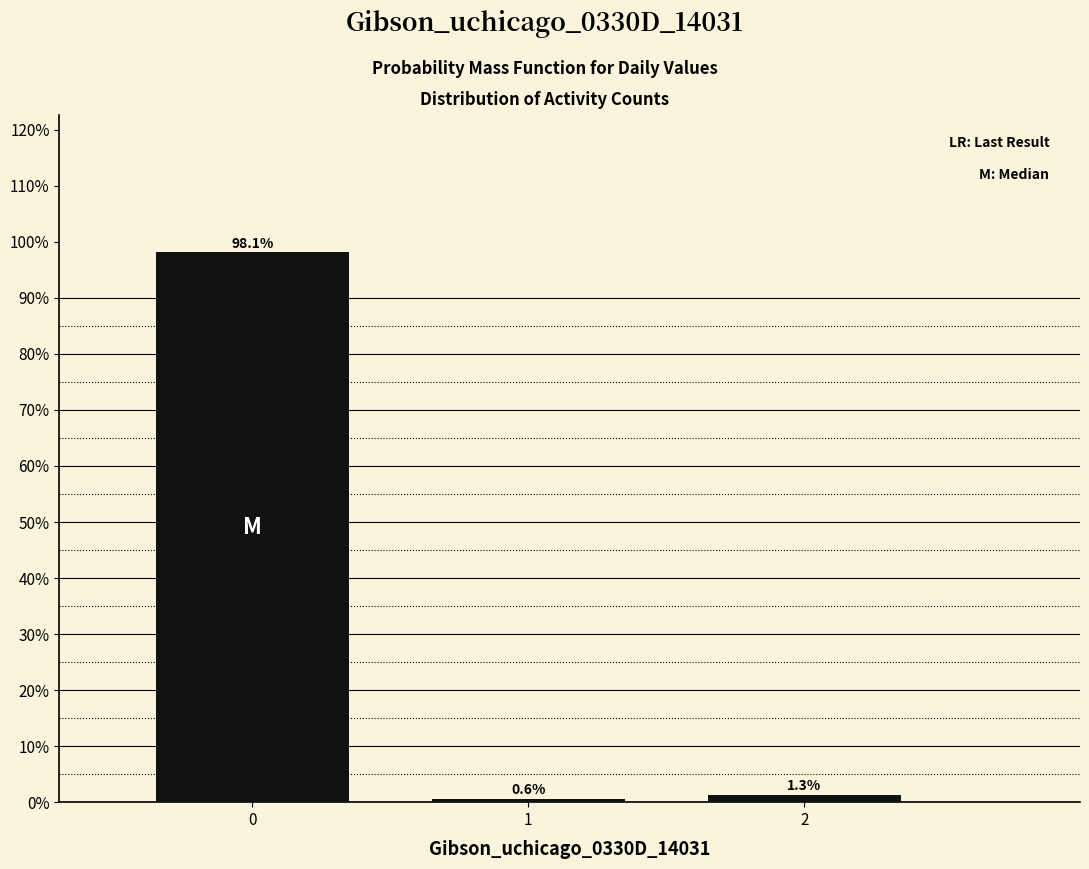

Reading right to left, list all the values displayed in this chart.

2=1.3	1=0.6	0=98.1